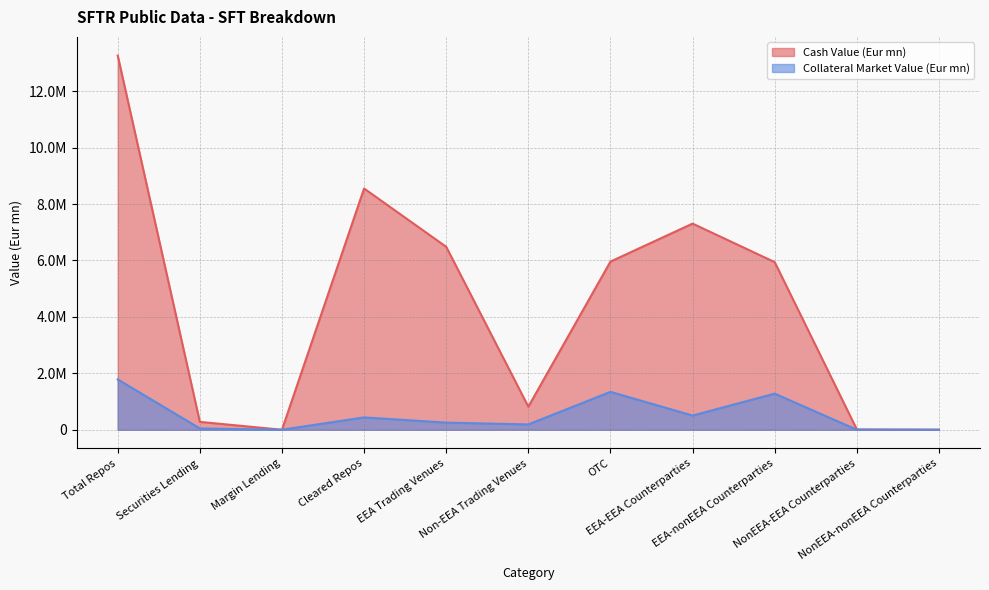

True or false: Collateral Market Value (Eur mn) and Cash Value (Eur mn) cross at least once.

False